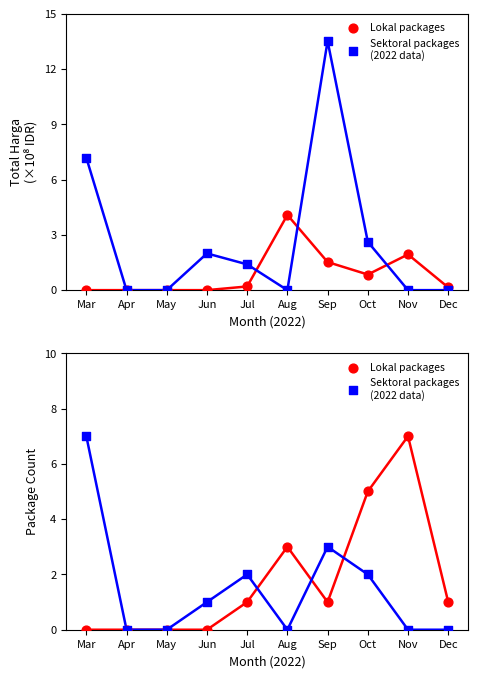

Which series has the largest Y range (max minus min)?

Lokal packages